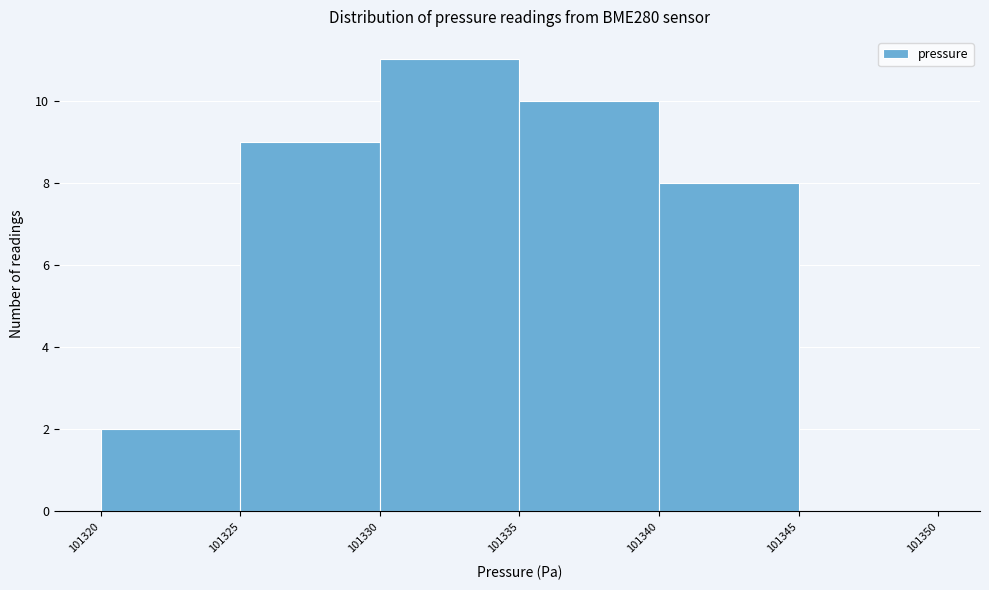

Reading left to right, list every bar in this chart as the range it spans on the x-axis followed by its height. The values are not printed on the chart, so give them approximately, as read against the axis.

101320 to 101325: 2
101325 to 101330: 9
101330 to 101335: 11
101335 to 101340: 10
101340 to 101345: 8
101345 to 101350: 0